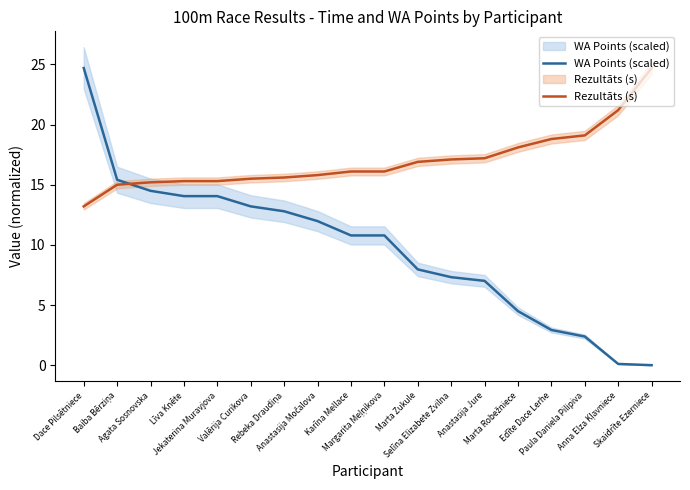

What position from the right is Marta Robežniece?

5